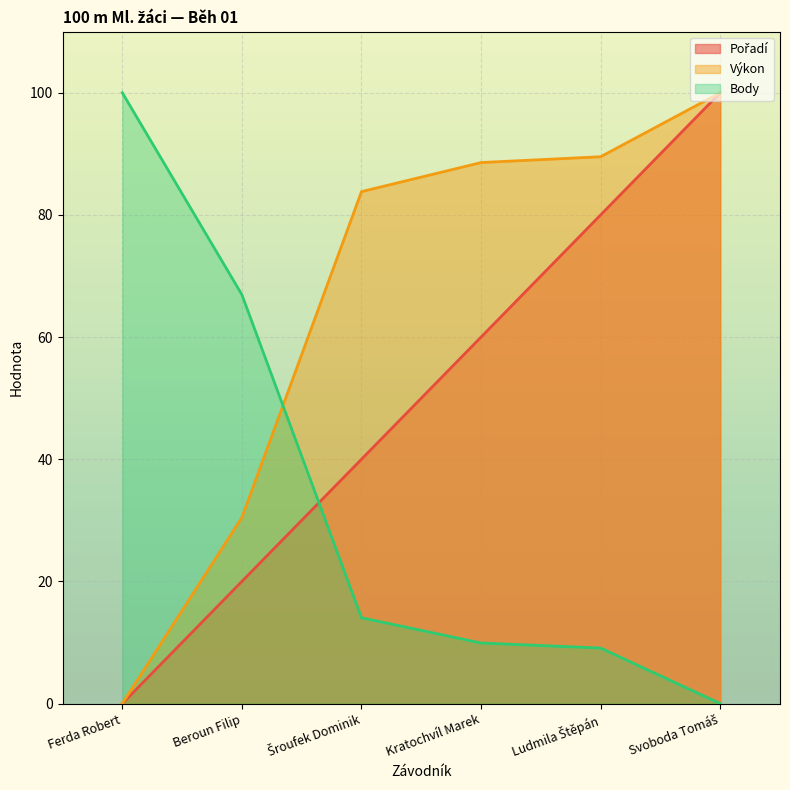

List the series in order of their peak value, highest first.

Body, Pořadí, Výkon